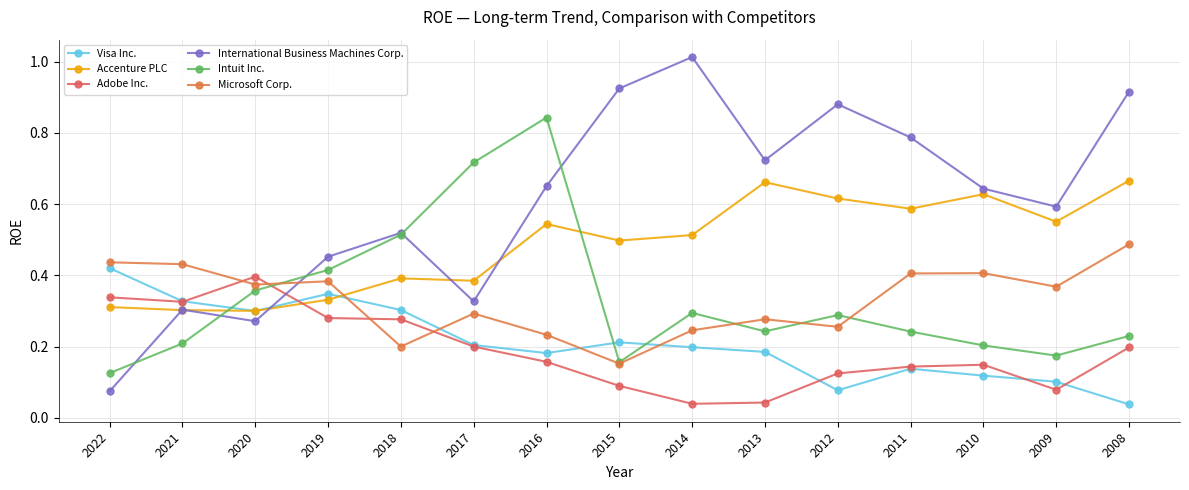

Between which two adjacent categories do Intuit Inc. and Visa Inc. first intersect?

2021 and 2020